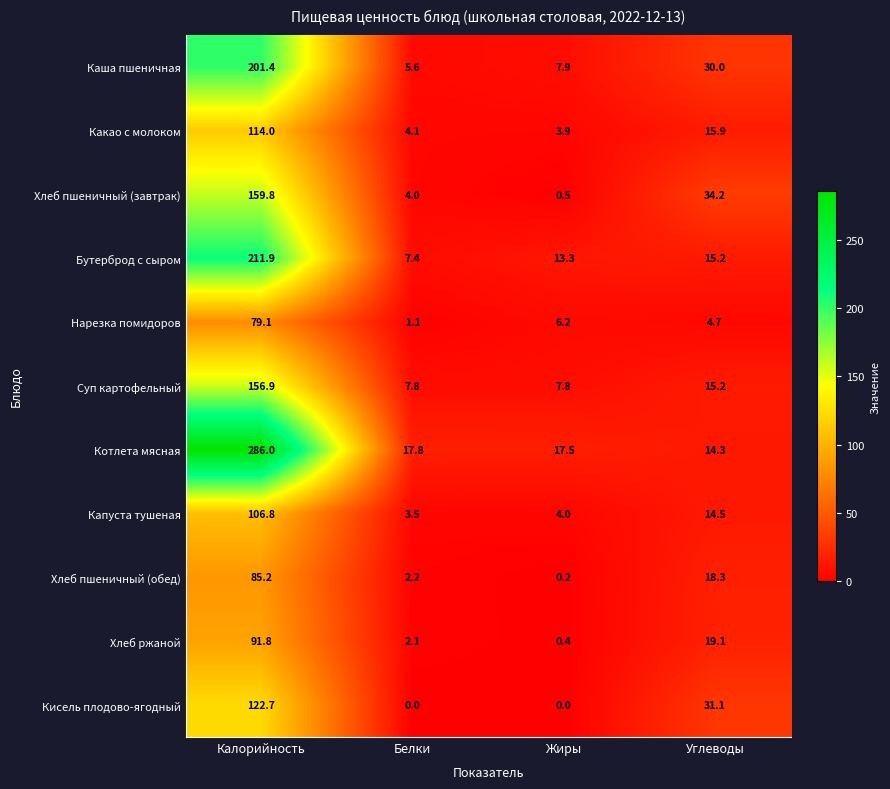

Which series has the largest total across all categories?

Котлета мясная